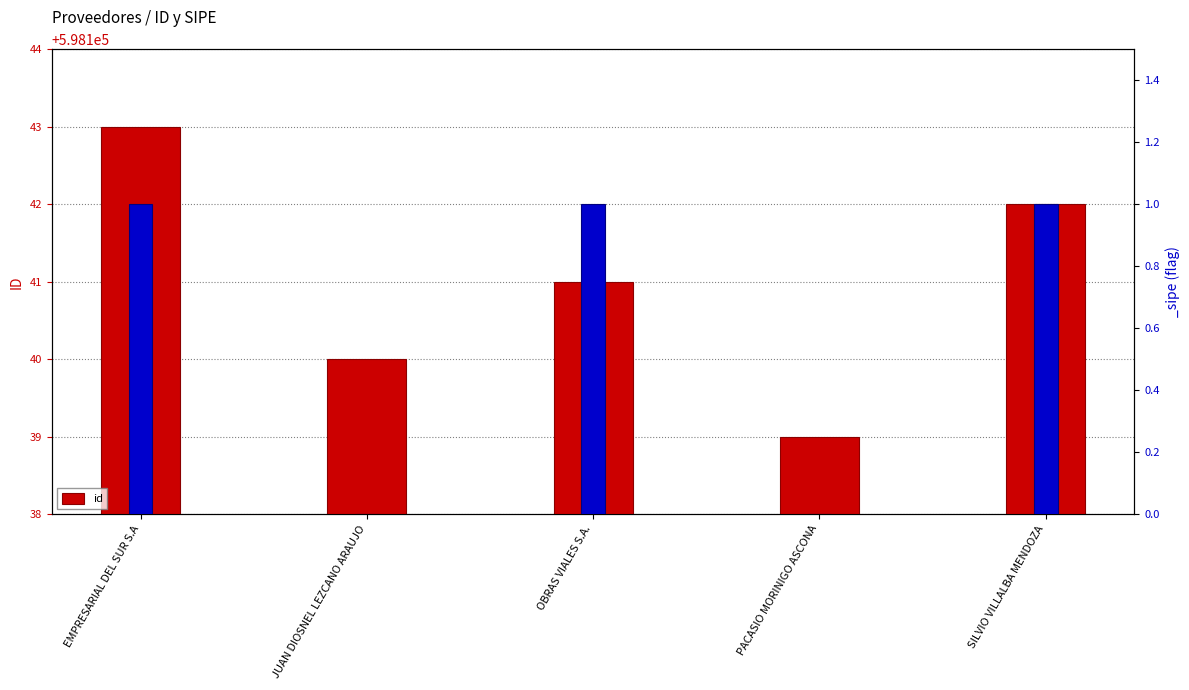

Are the bars horizontal?

No